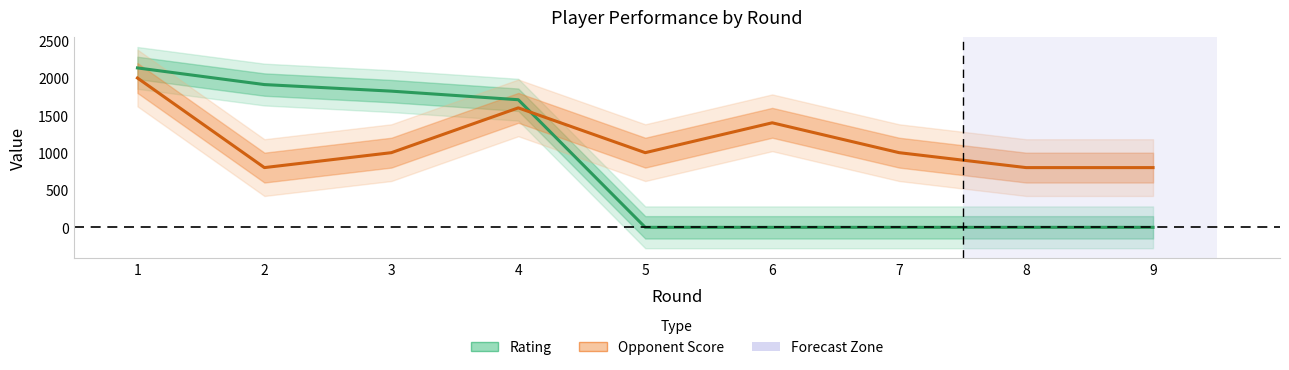

How many intersections are there between Opponent Score and Rating?

1